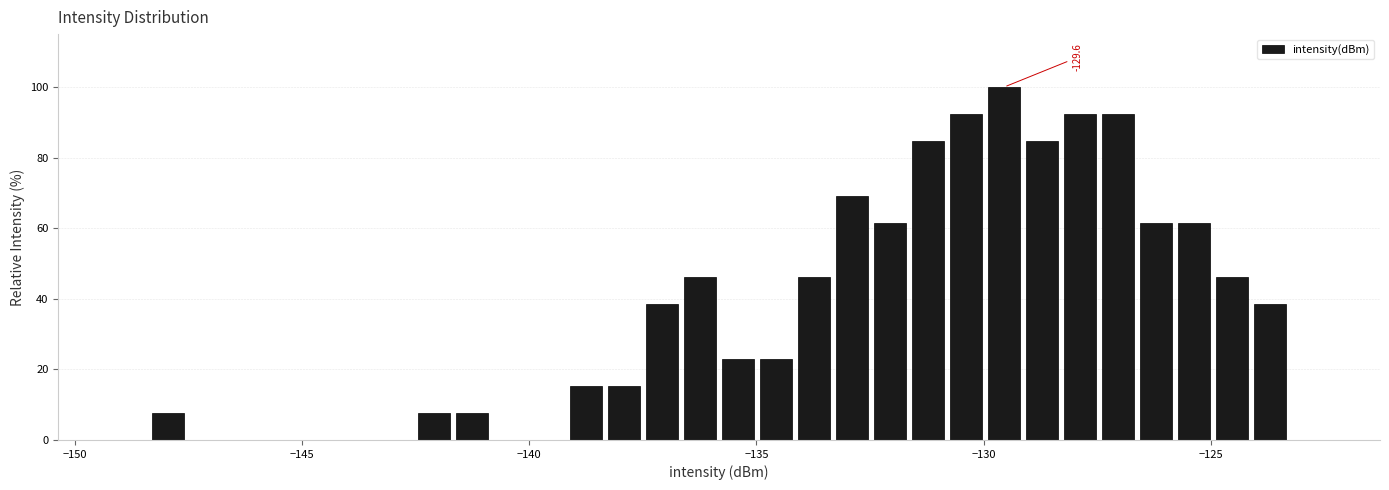

Read against the x-axis, roughly where is the centre of the tallest bar?

-129.5